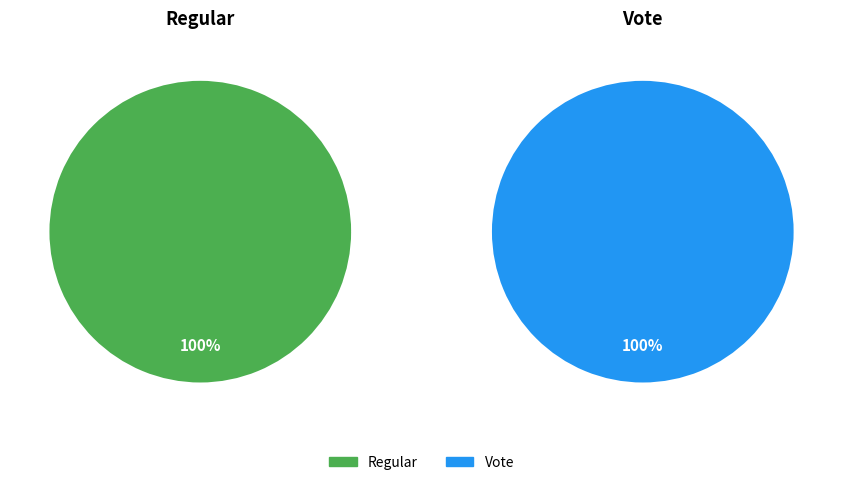

Which category accounts for the majority?

Regular